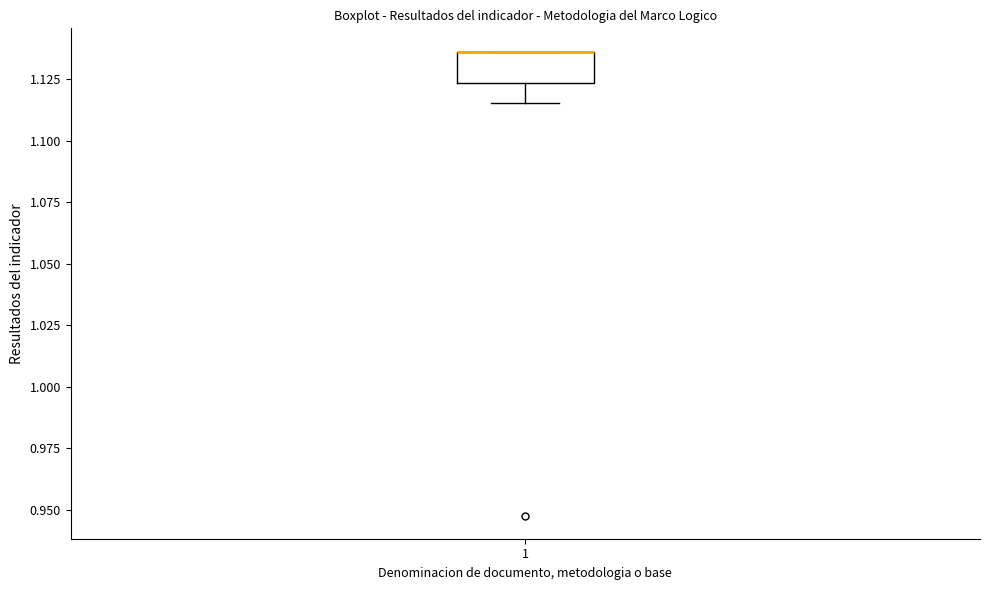

Transcribe this box plot: give where the median line is, the range the box spans, and where the two whiskers end, as read against the y-axis. The values are not printed on the chart, so give them approximately, as read against the axis.

median 1.135 (drawn on the box's upper edge), box 1.125 to 1.135, whiskers 1.115 to 1.135